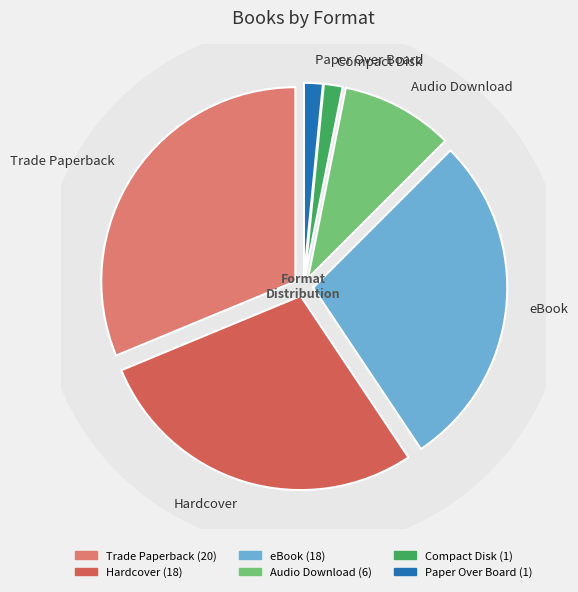

To the nearest percent, what percentage of the pie is eBook?

28%